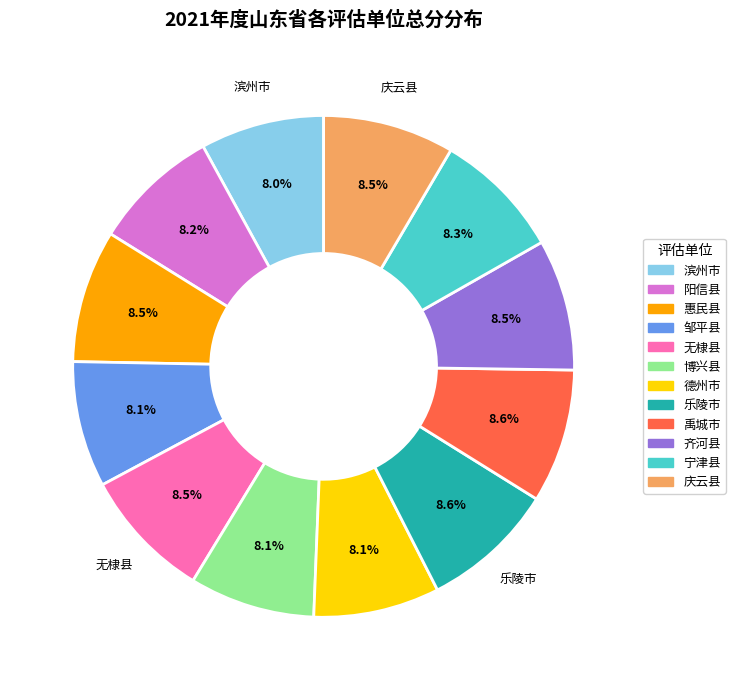

Is it true that 禹城市 is 9% of the pie?

True